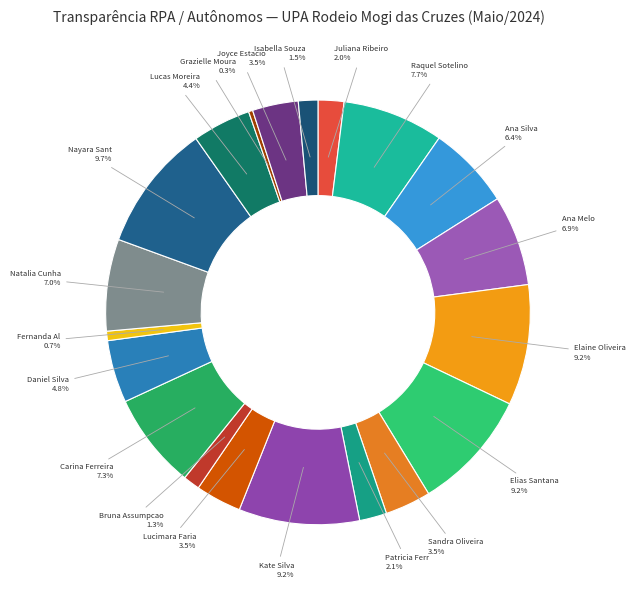

To the nearest percent, what is the average slice percentage?

5%